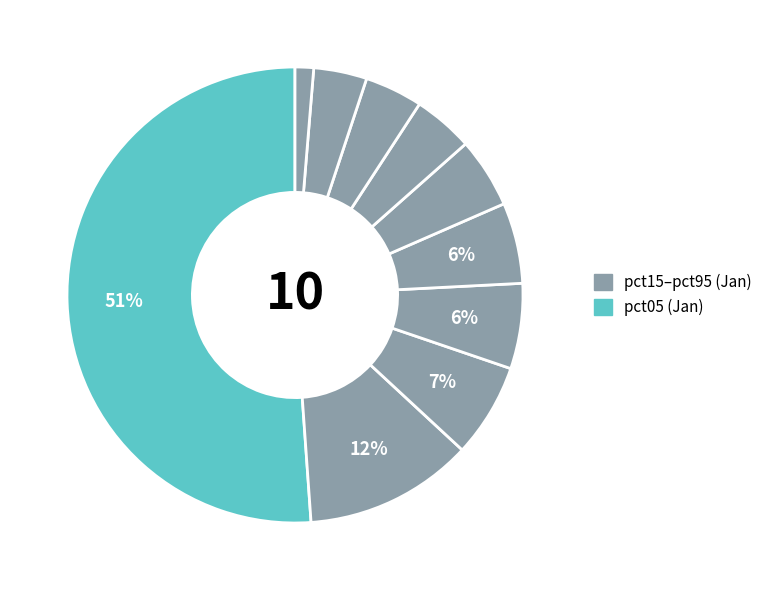

Count the number of slices in the pie.

10